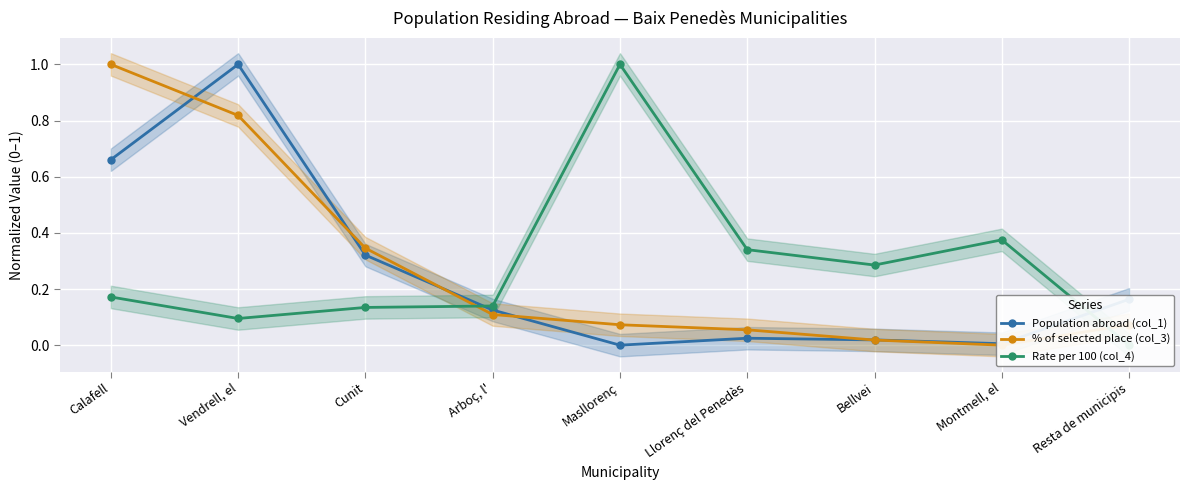

Is it true that Population abroad (col_1) equals 0.0 at Masllorenç?

True